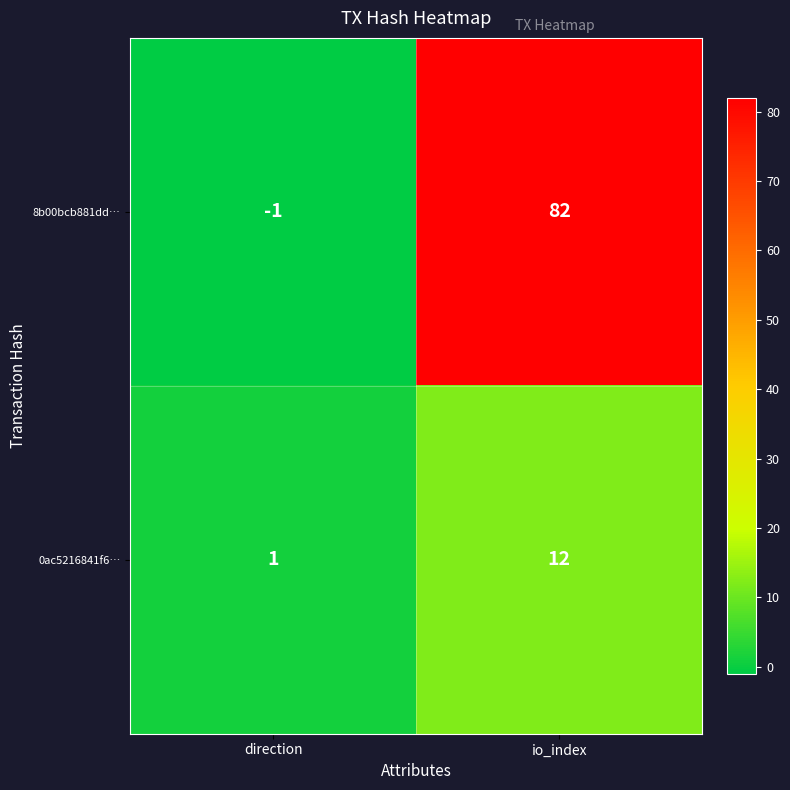

What is the greatest value displayed?

82